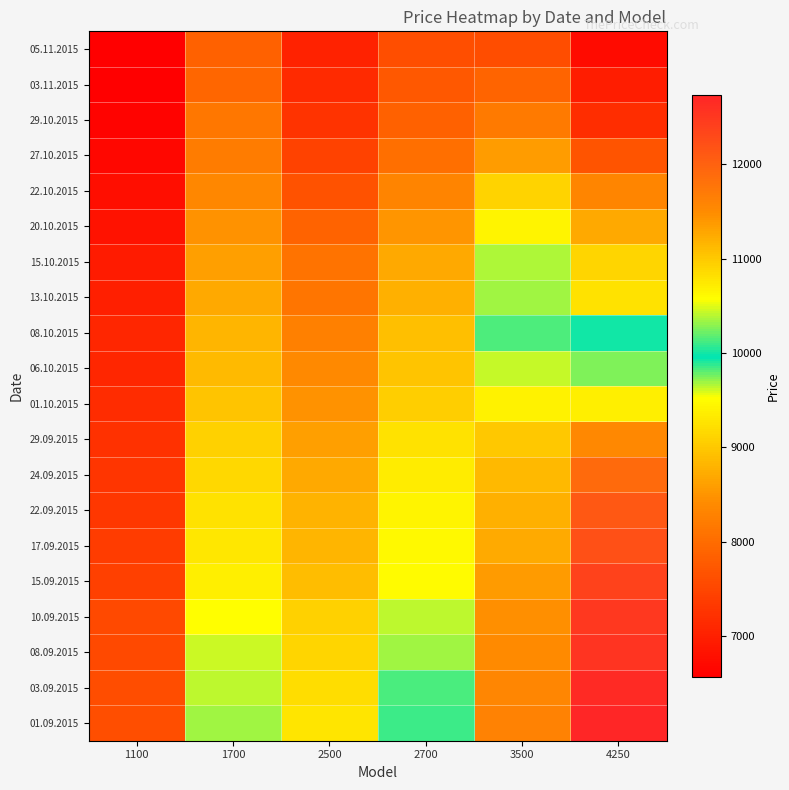

Which label corresponds to the largest value in the chart?

4250